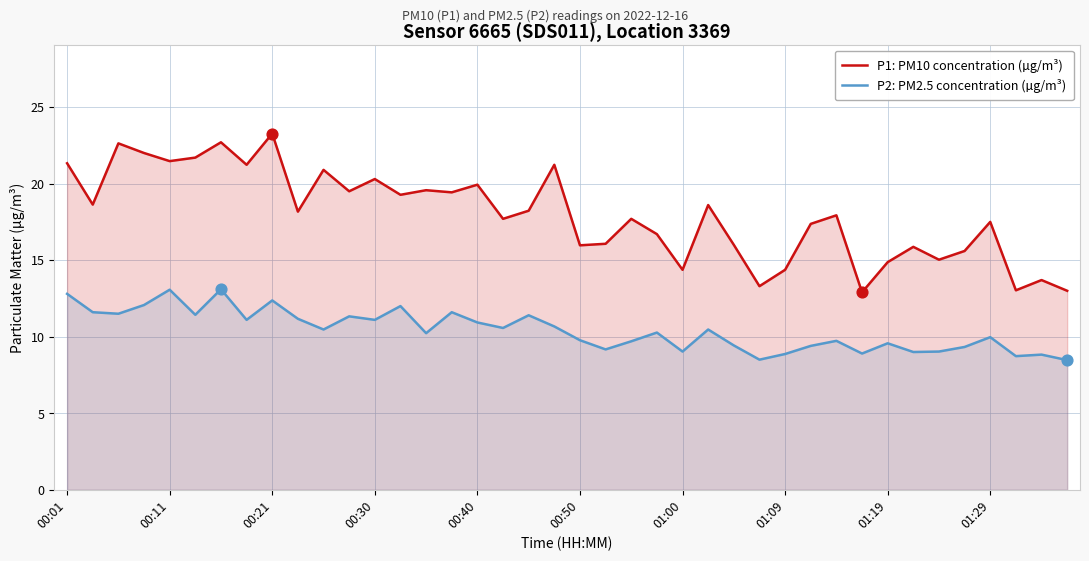

What are all the series names shown in the legend?

P1: PM10 concentration (µg/m³), P2: PM2.5 concentration (µg/m³)